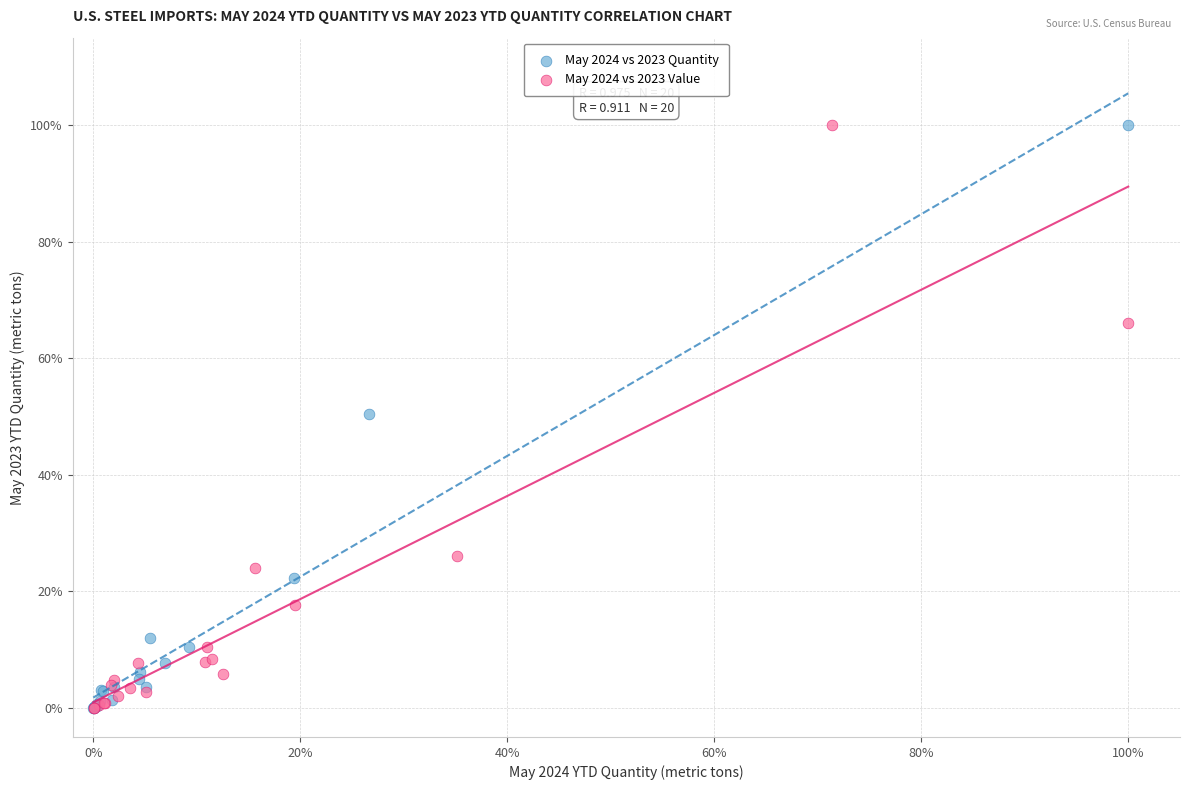

What are all the series names shown in the legend?

May 2024 vs 2023 Quantity, May 2024 vs 2023 Value